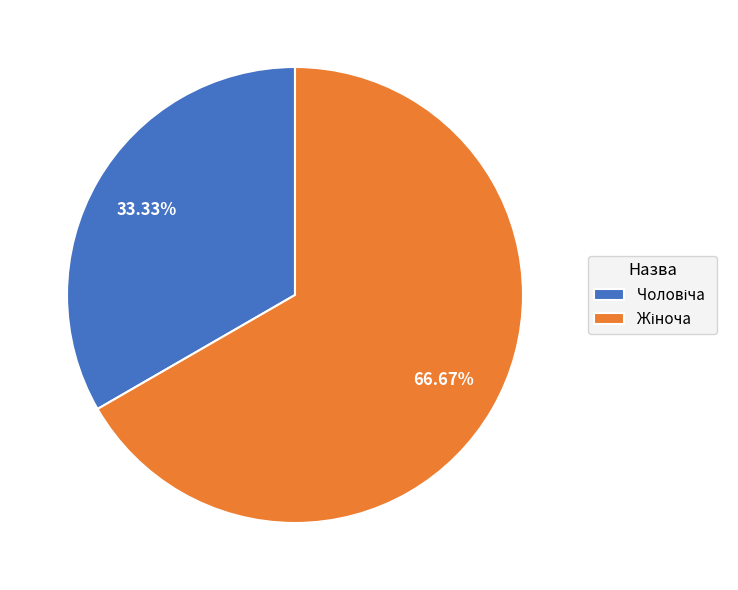

Does any single category account for the majority?

Yes